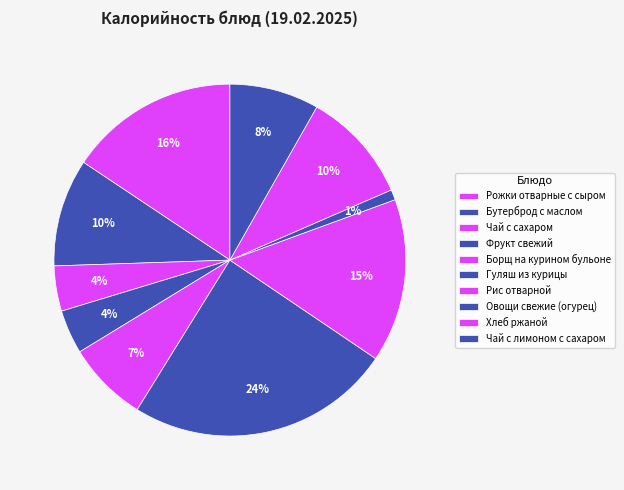

The Бутерброд с маслом slice represents 1% of the pie. True or false?

False